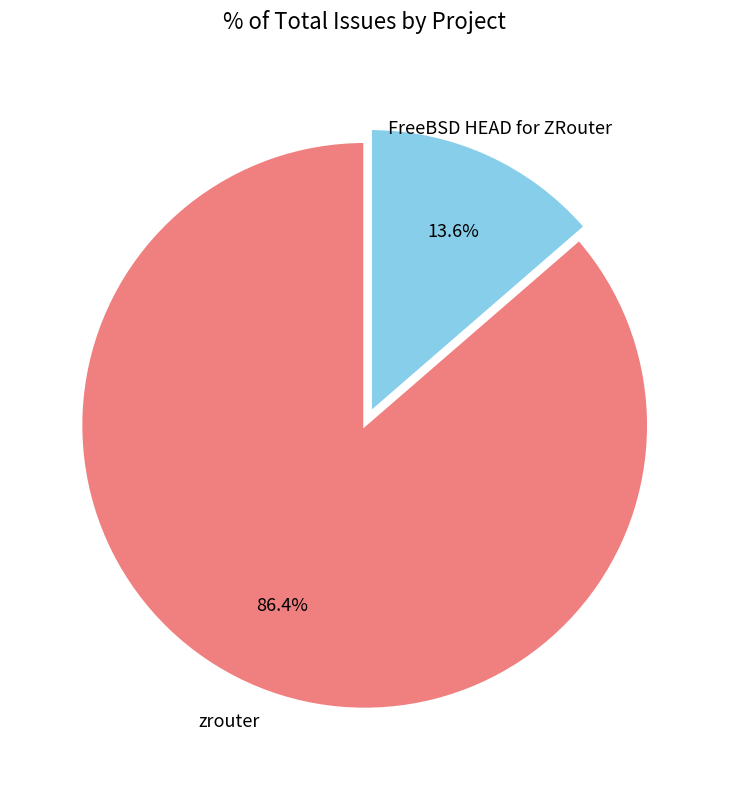

Is there any slice that represents more than half of the pie?

Yes